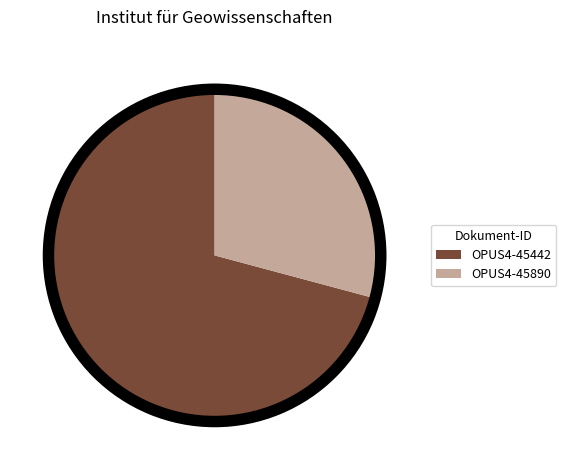

Combined, what portion of the pie is OPUS4-45442 and OPUS4-45890?

100.0%